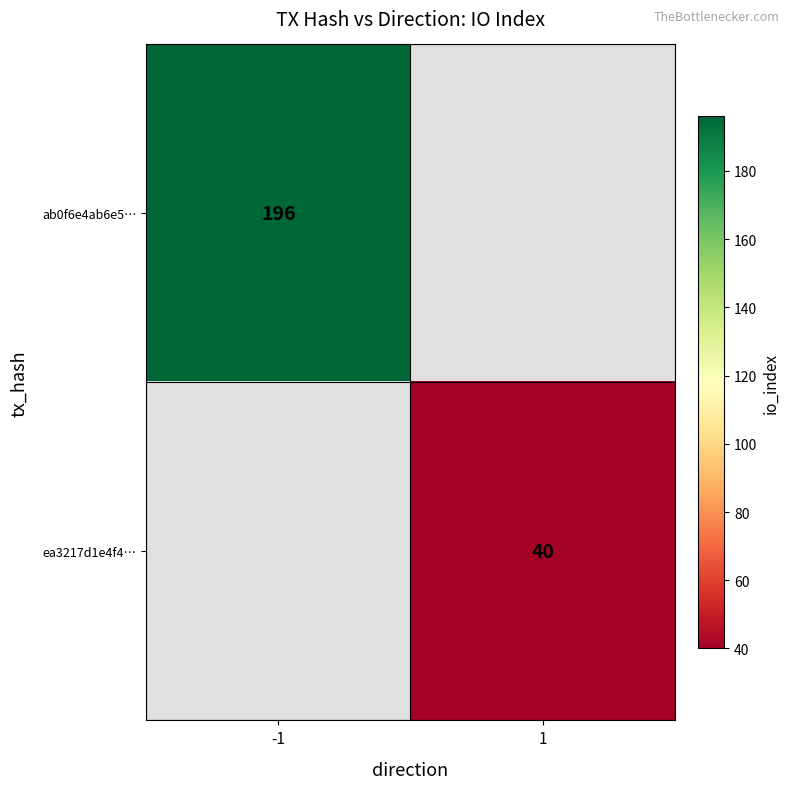

The value of ab0f6e4ab6e5… at -1 is 196. True or false?

True